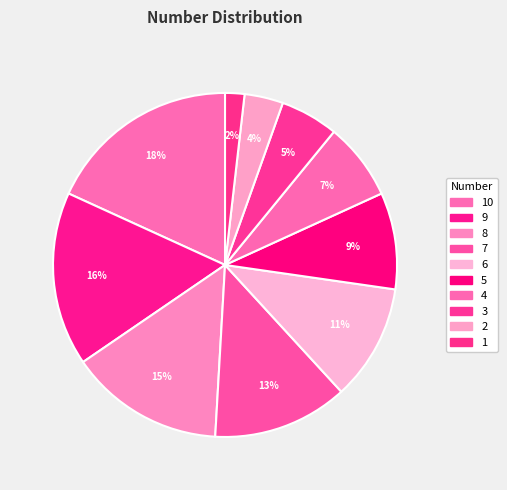

Count the number of slices in the pie.

10